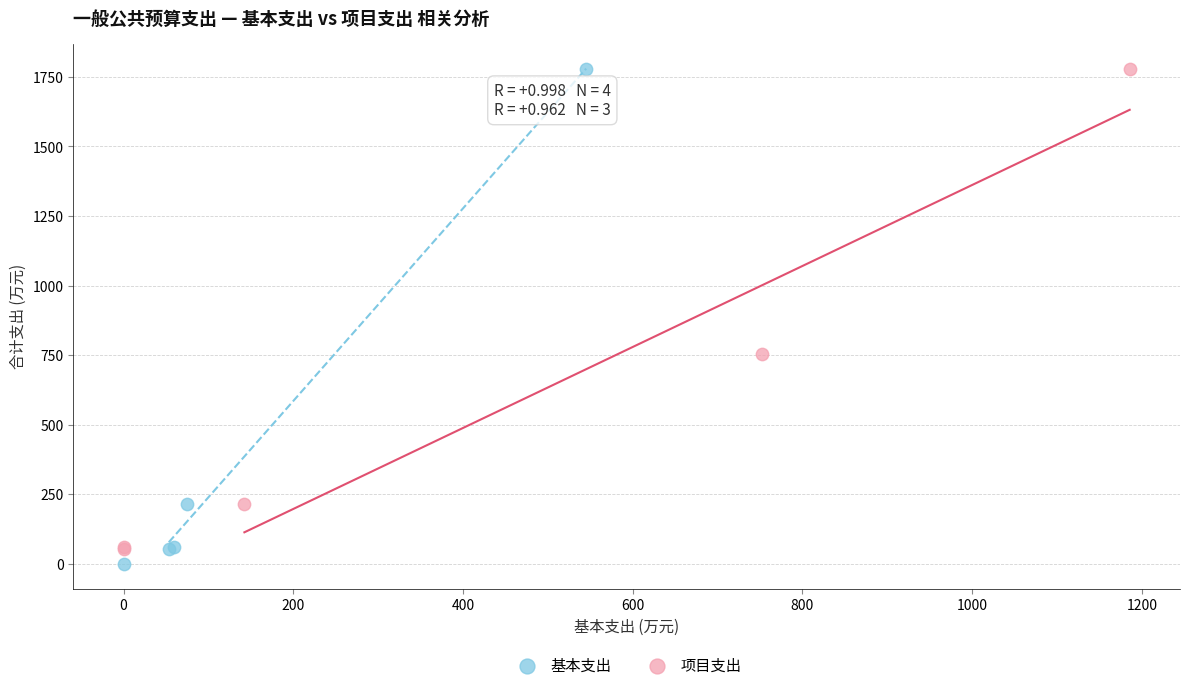

What are all the series names shown in the legend?

基本支出, 项目支出